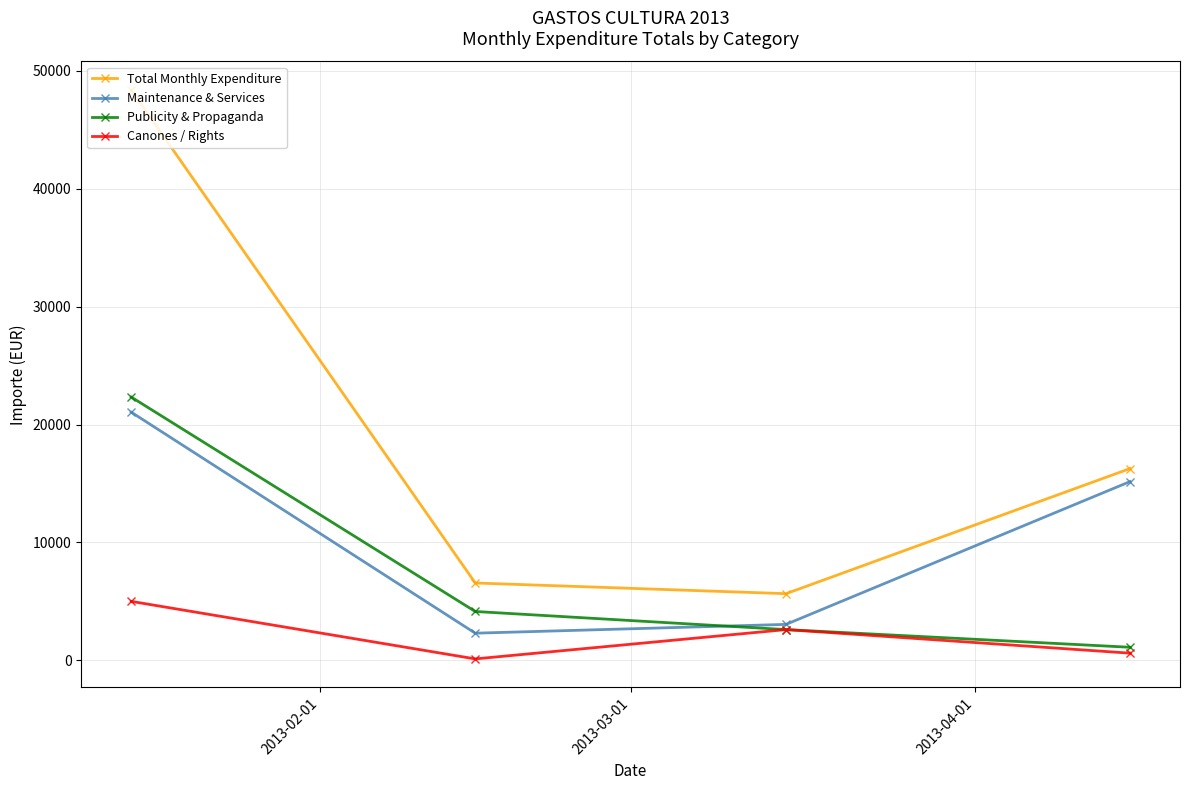

What is the highest value of the Canones / Rights series?

5000.0